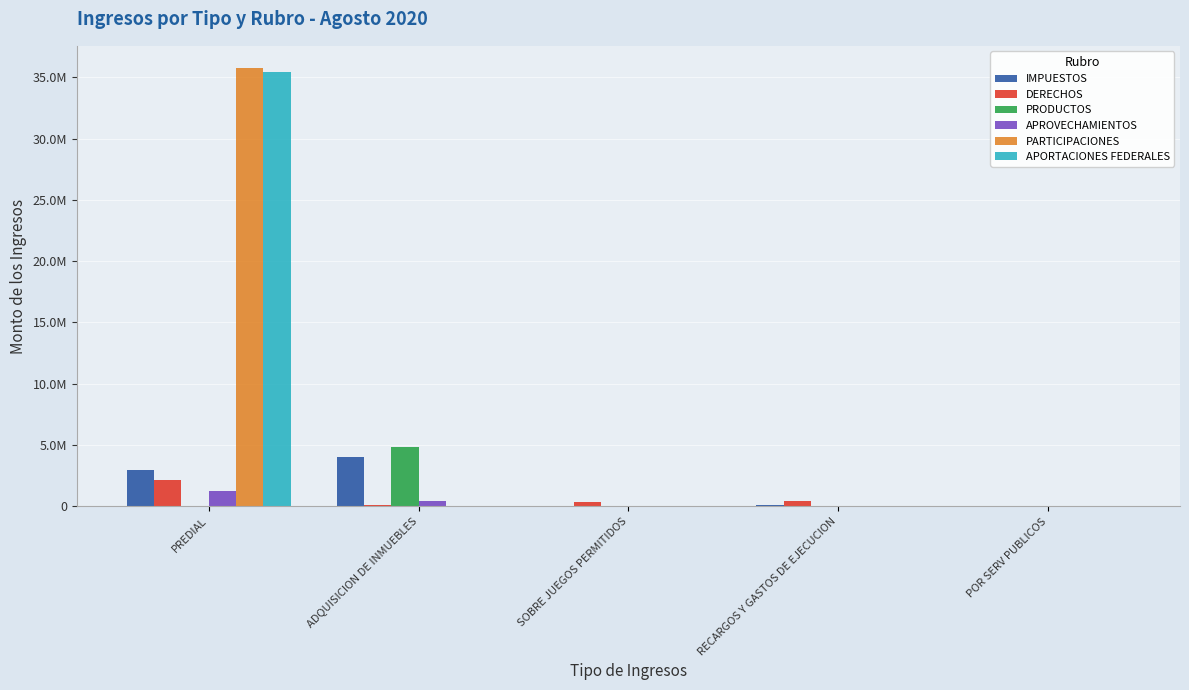

Between PREDIAL and RECARGOS Y GASTOS DE EJECUCION, which is larger?

PREDIAL